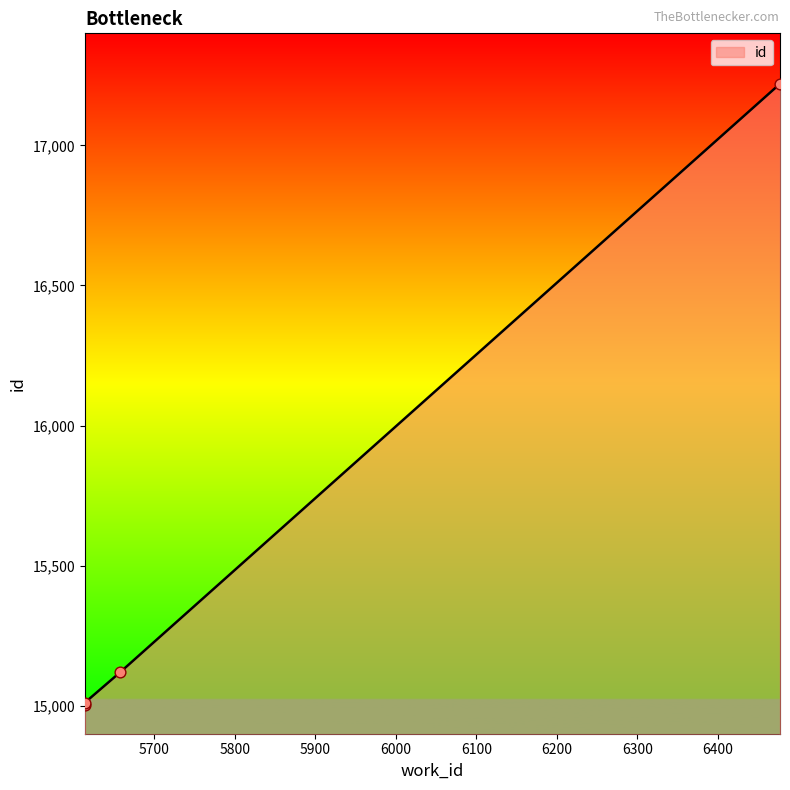

Which has a higher value, 5614 or 5614?

5614